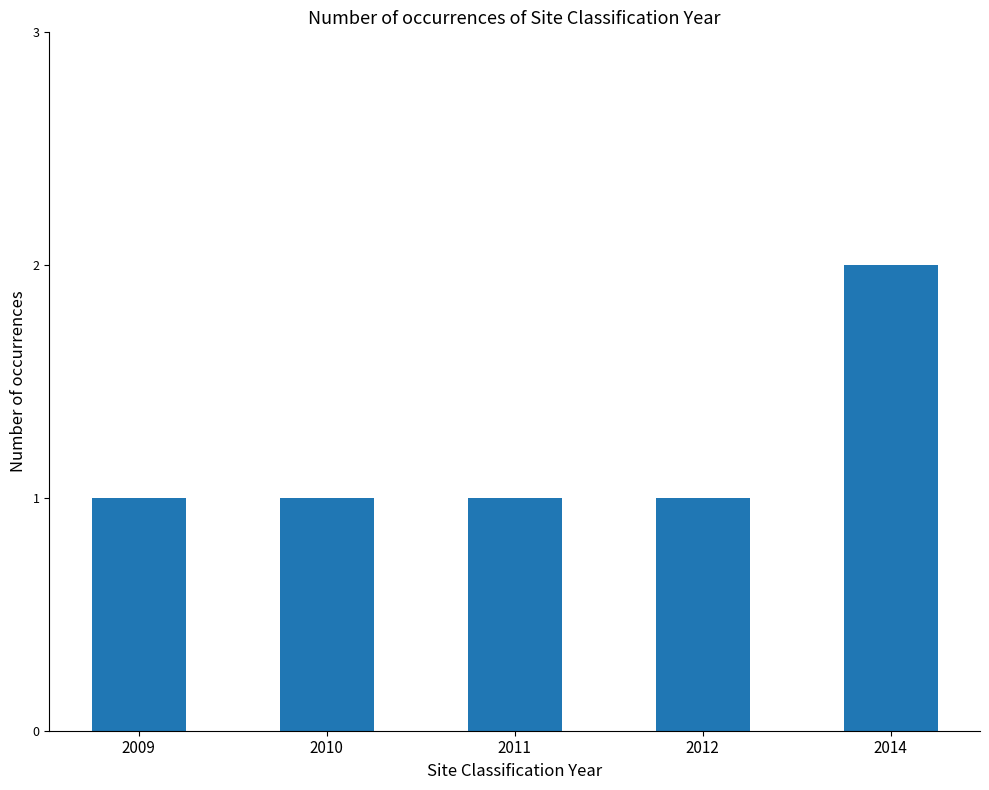

How many values are between 1 and 2?

5